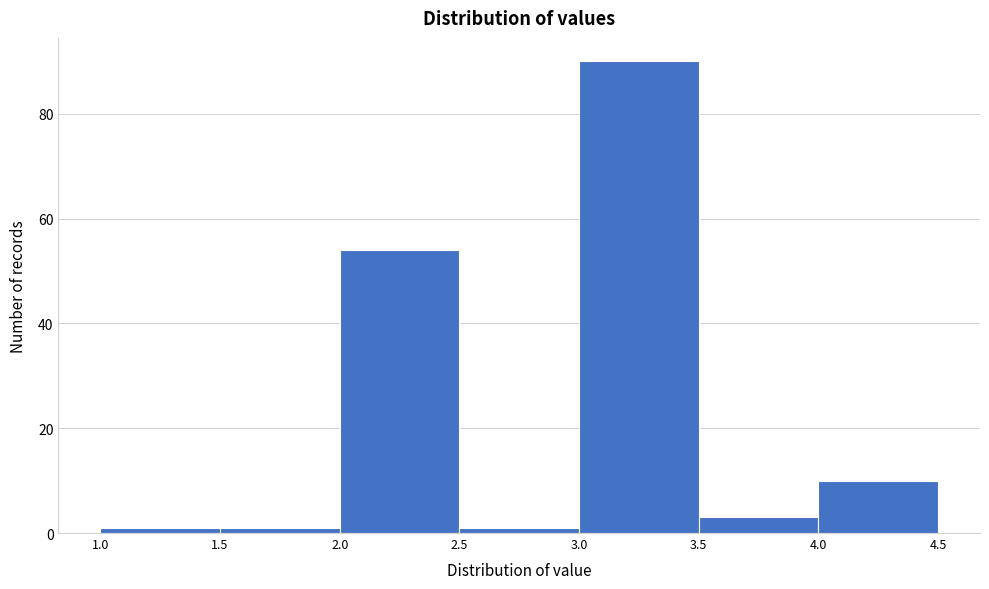

Reading left to right, transcribe this chart: for each bar, give the range it covers on the x-axis and its height. The values are not printed on the chart, so give them approximately, as read against the axis.

1.0 to 1.5: under 2
1.5 to 2.0: under 2
2.0 to 2.5: 54
2.5 to 3.0: under 2
3.0 to 3.5: 90
3.5 to 4.0: 4
4.0 to 4.5: 10